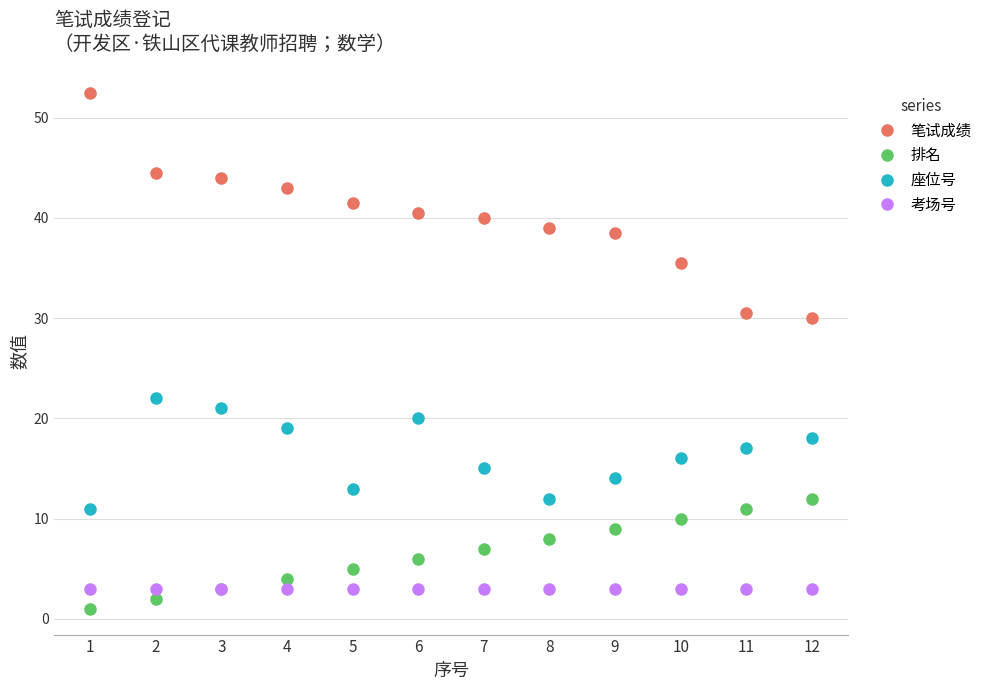

List the series in order of their peak value, highest first.

笔试成绩, 座位号, 排名, 考场号